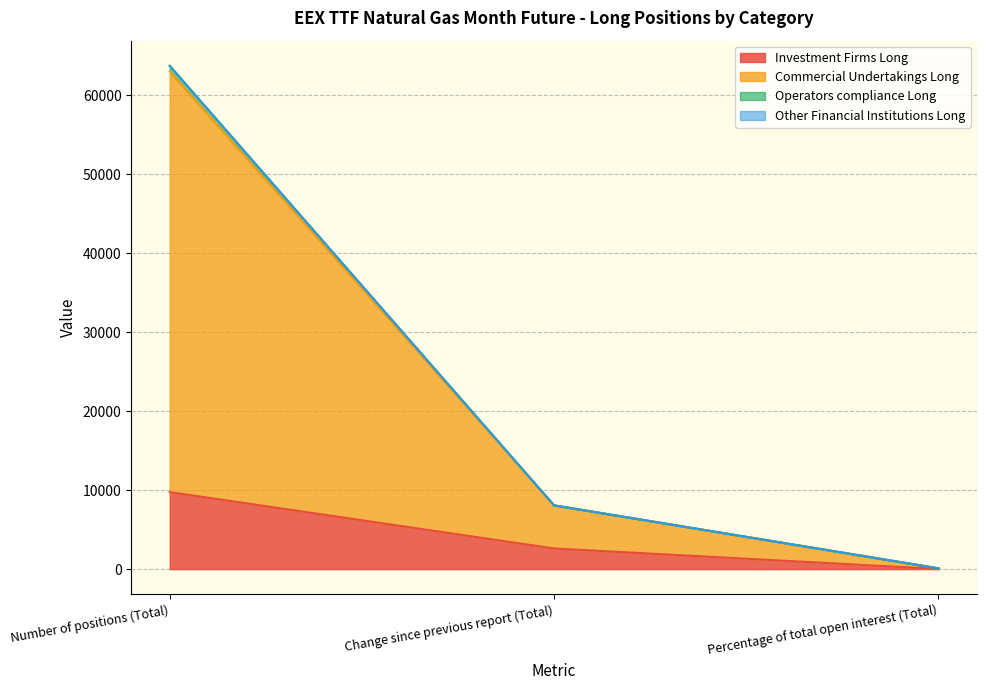

What value does the Investment Firms Long series have at Change since previous report (Total)?

2614.0